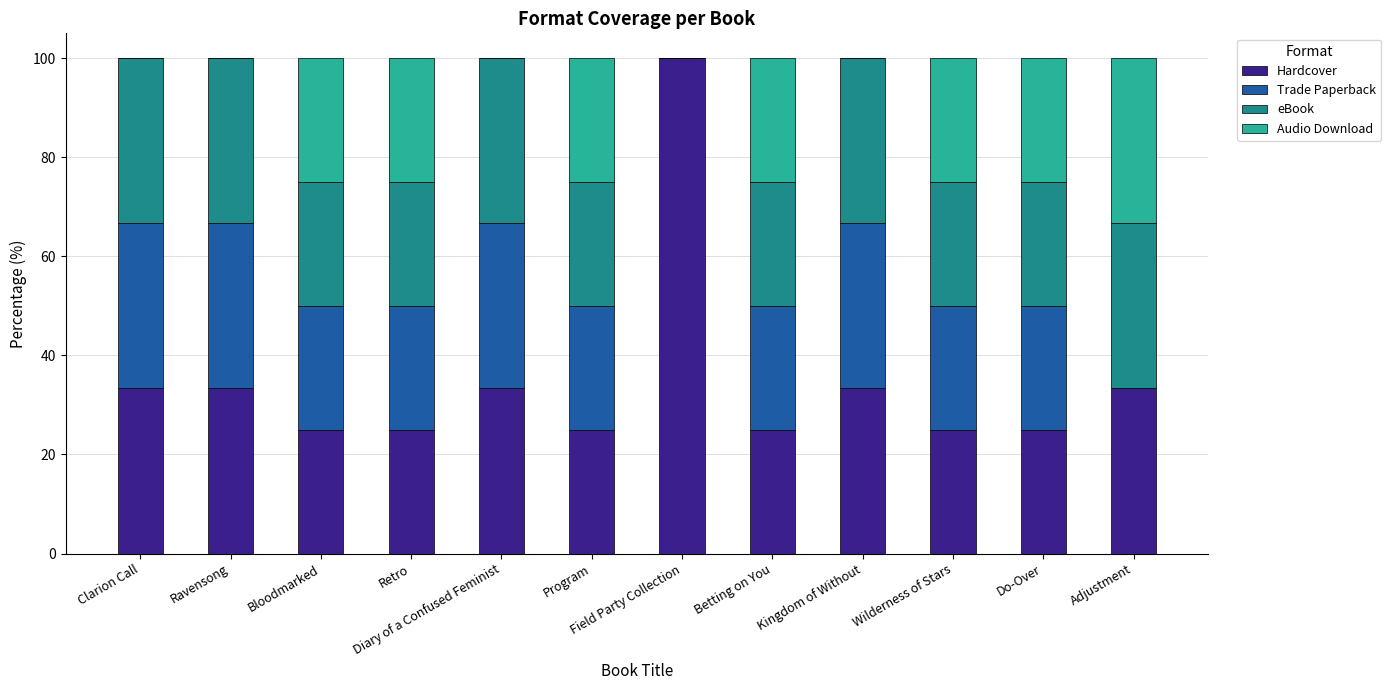

The value of Hardcover at Ravensong is 16.1. True or false?

False